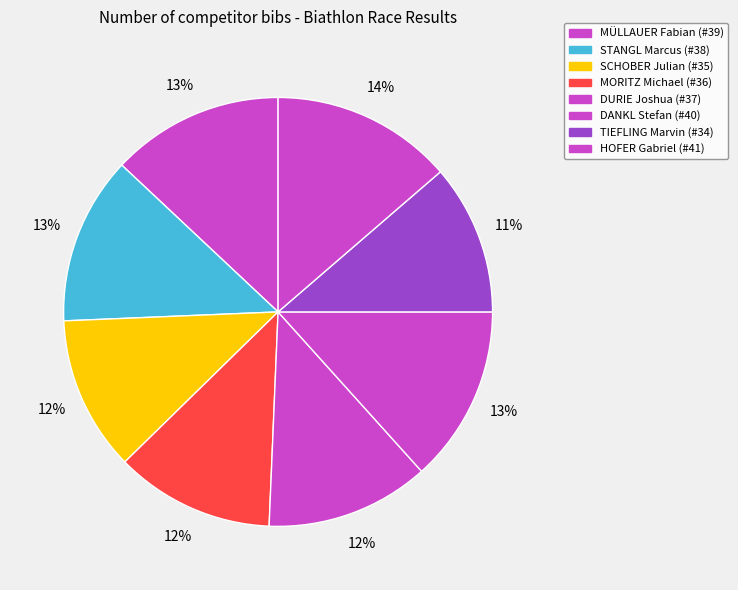

To the nearest percent, what portion does MORITZ Michael represent?

12%